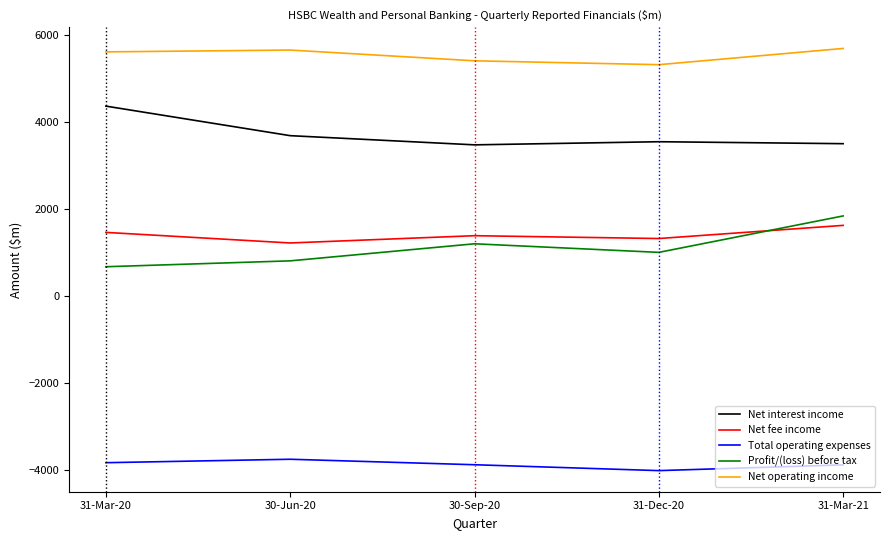

What is the difference between the Profit/(loss) before tax values at 30-Sep-20 and 31-Mar-21?

640